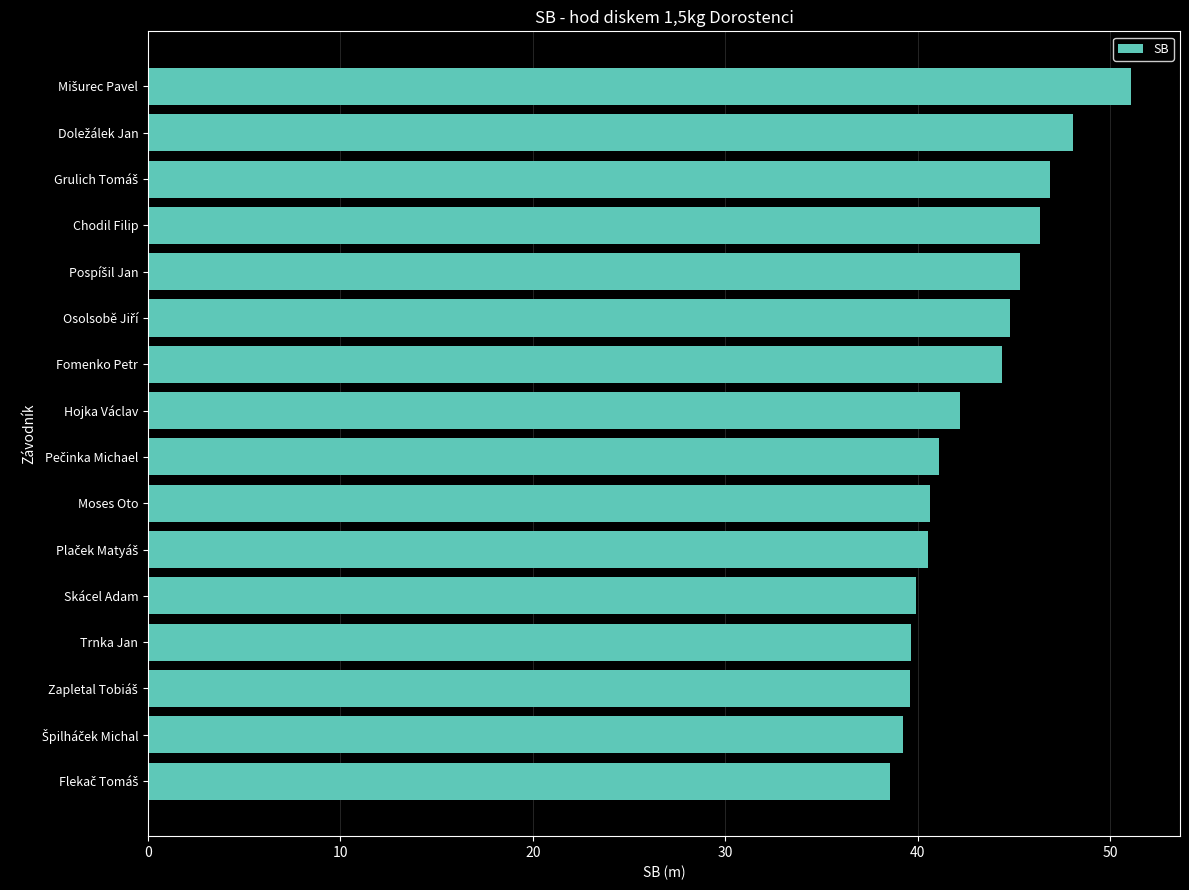

True or false: the data shows 46.3 at Chodil Filip.

True